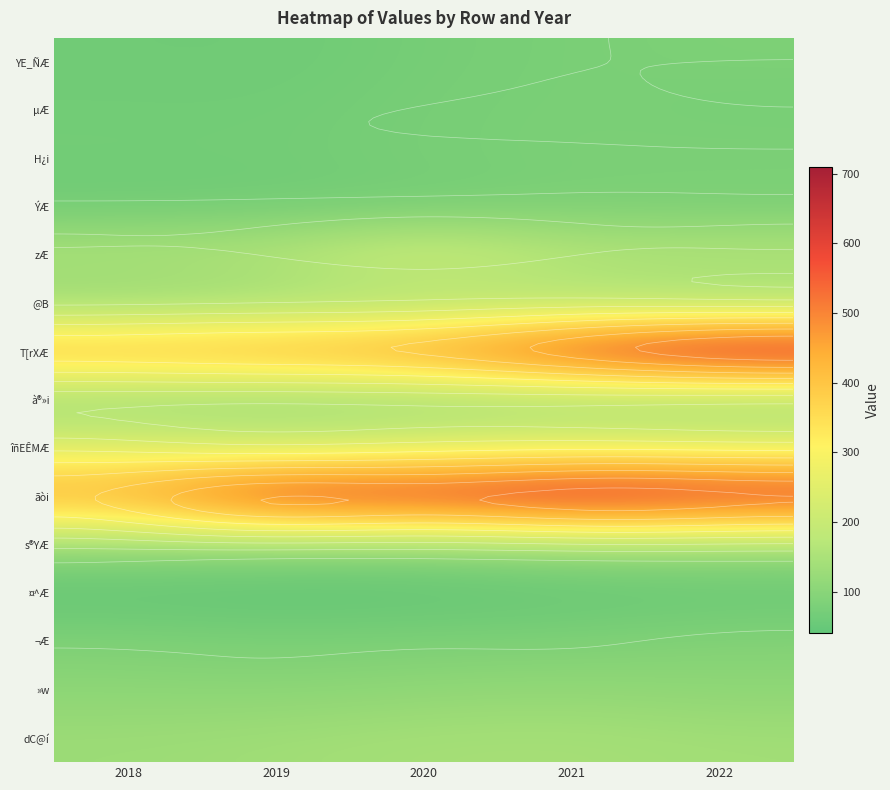

Where does the YE_ÑÆ series first go above 72?

2020